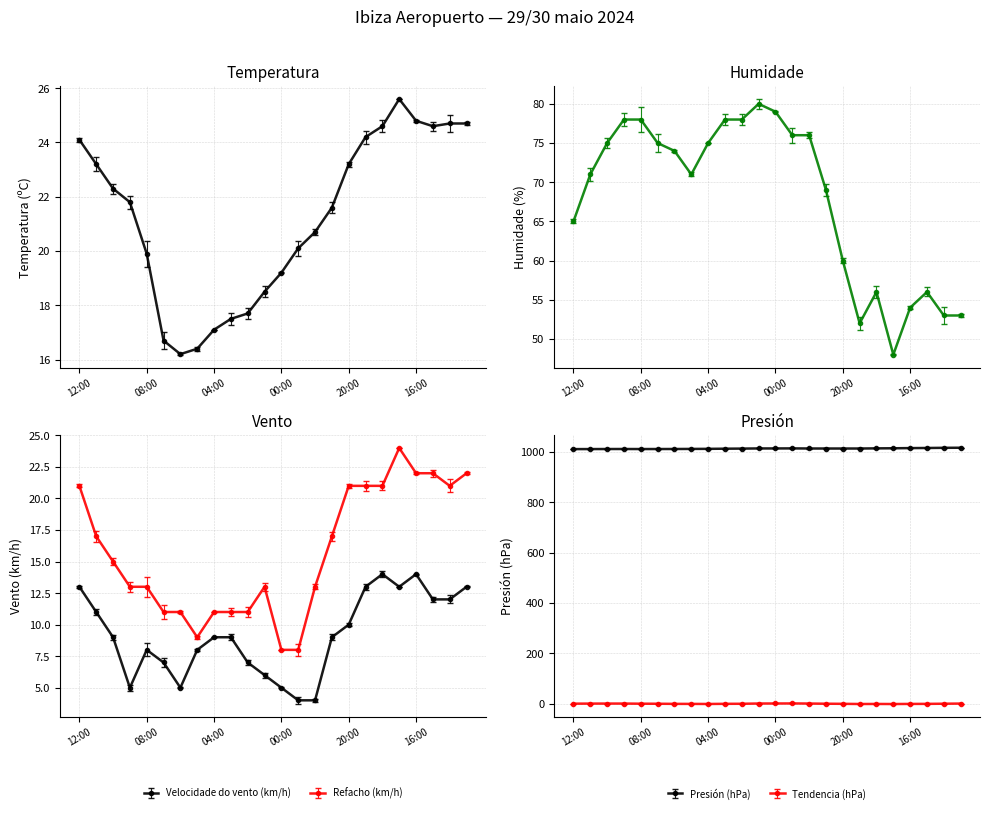

Where does the Refacho (km/h) series first go above 15?

12:00